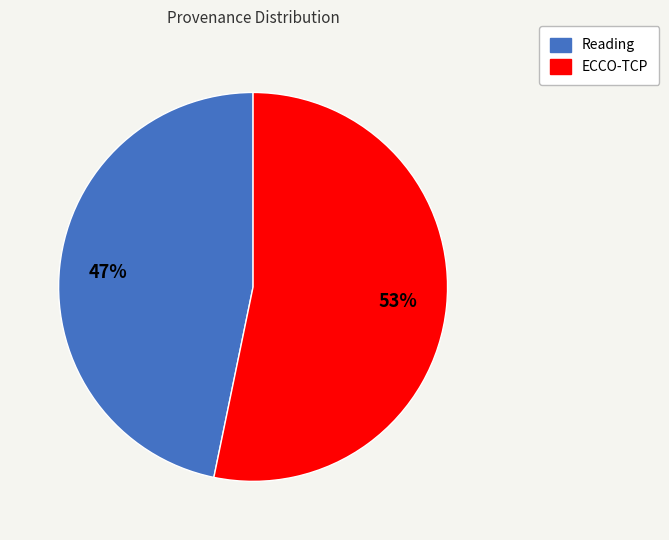

Which has a higher value, ECCO-TCP or Reading?

ECCO-TCP